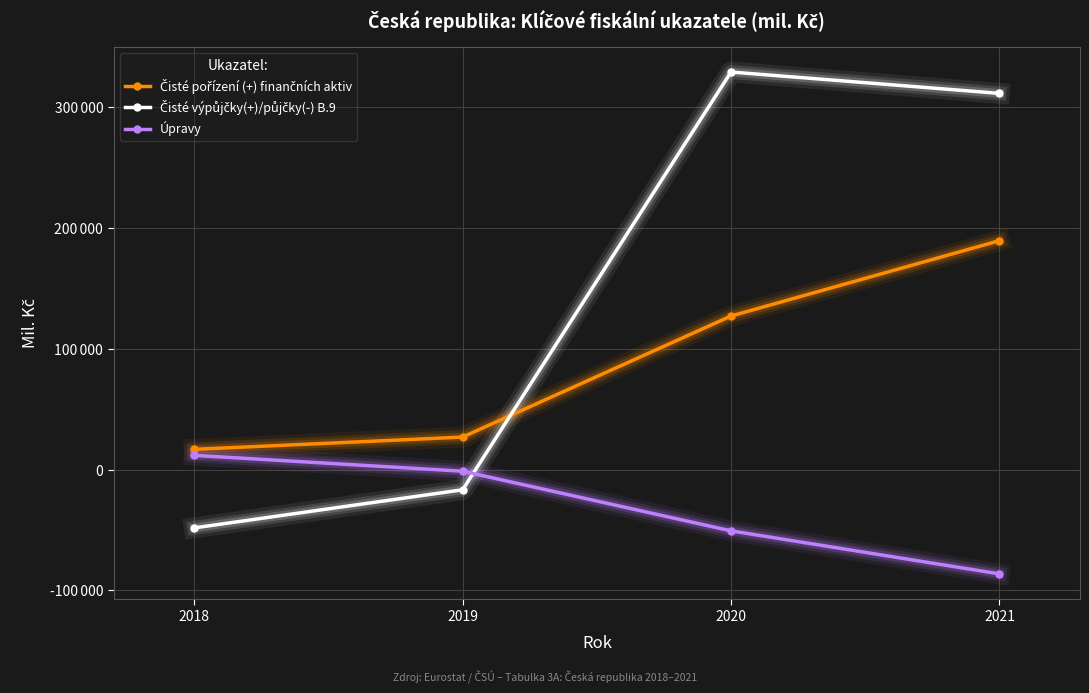

What is the difference between the maximum and second lowest values in the Úpravy series?

62514